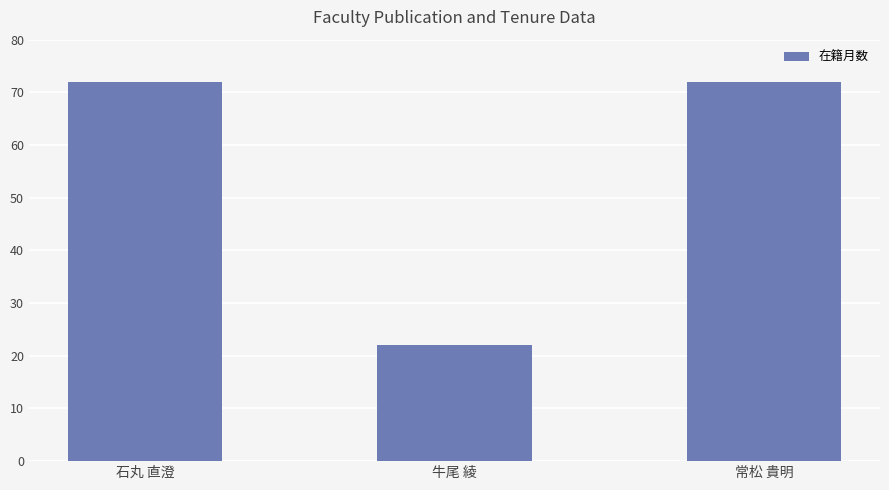

What is the maximum value shown in the chart?

72